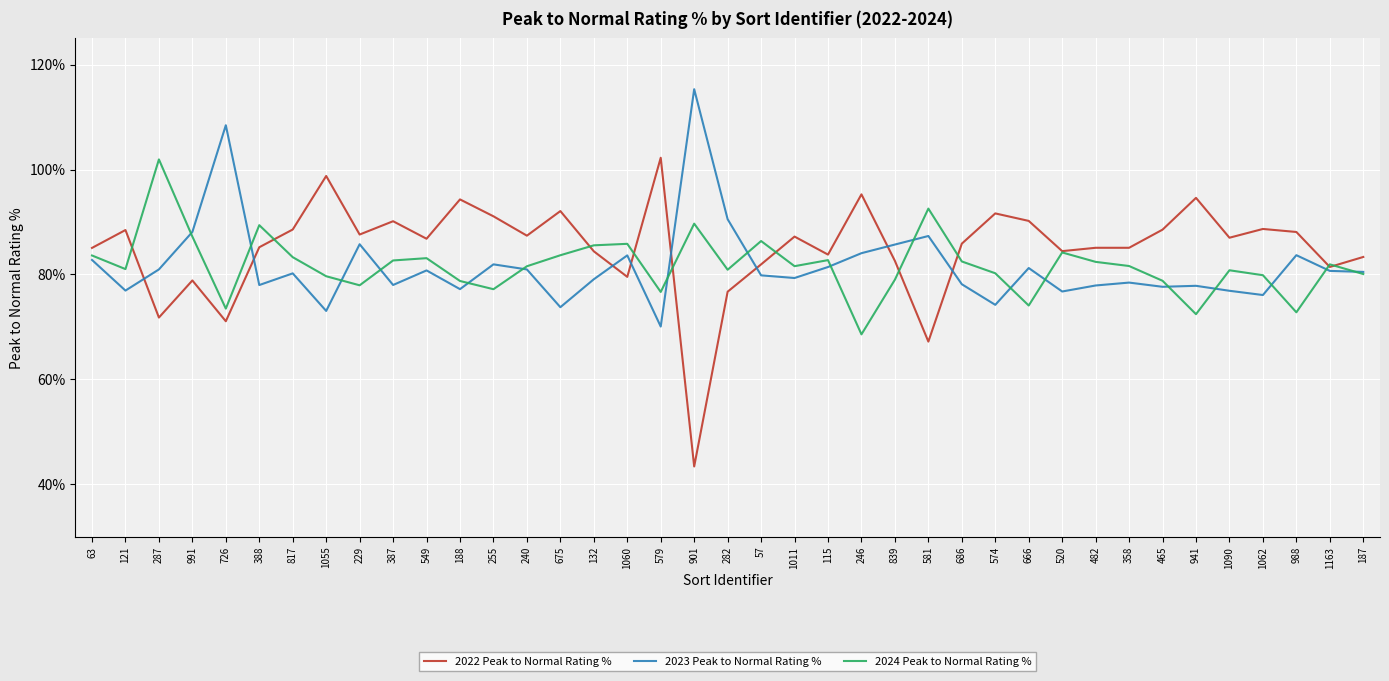

Which series ends up on top after the final intersection of 2024 Peak to Normal Rating % and 2022 Peak to Normal Rating %?

2022 Peak to Normal Rating %